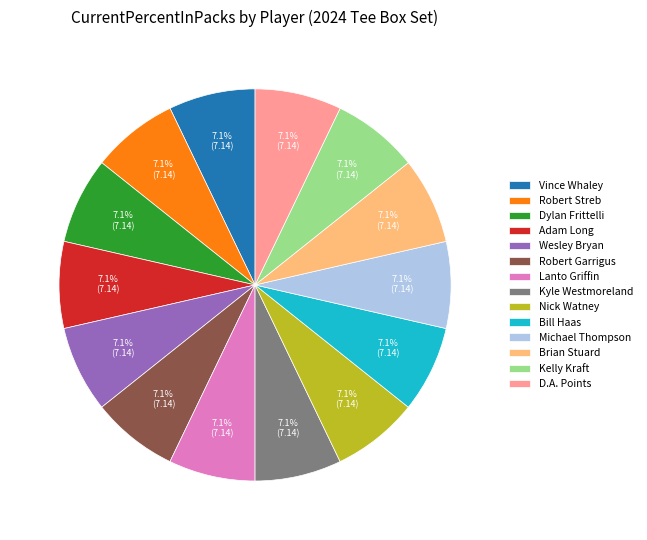

The Robert Streb slice represents 7% of the pie. True or false?

True